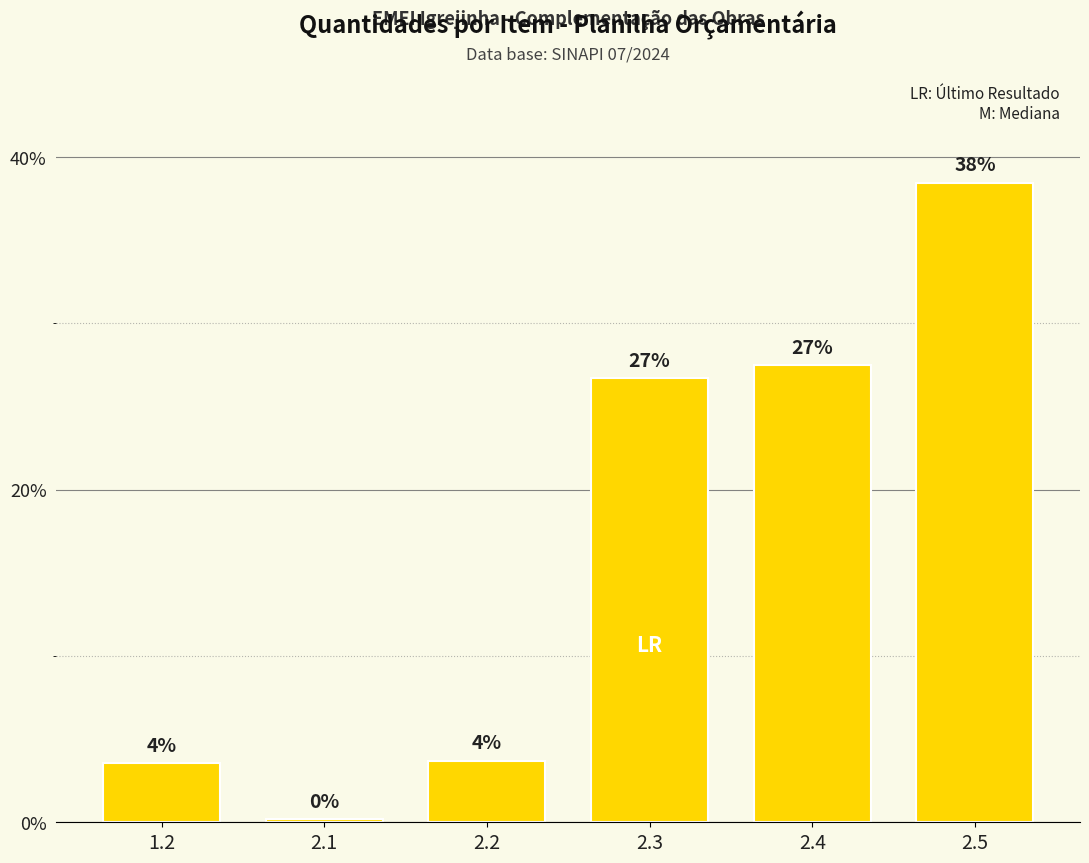

Where does the data first go above 26?

2.3